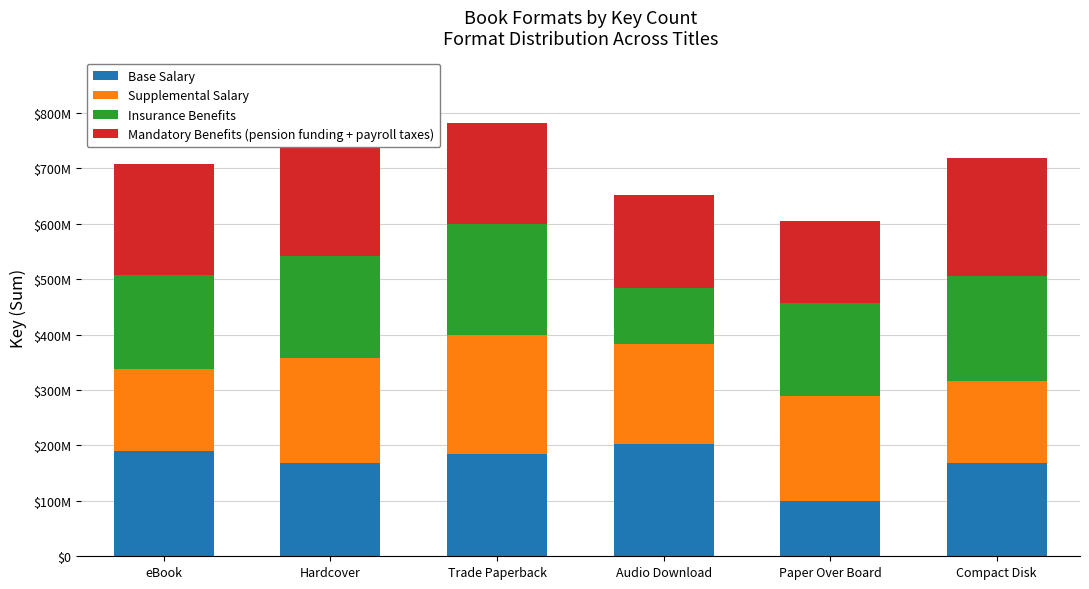

List the labels in order of Supplemental Salary value, smallest first.

eBook, Compact Disk, Audio Download, Hardcover, Paper Over Board, Trade Paperback